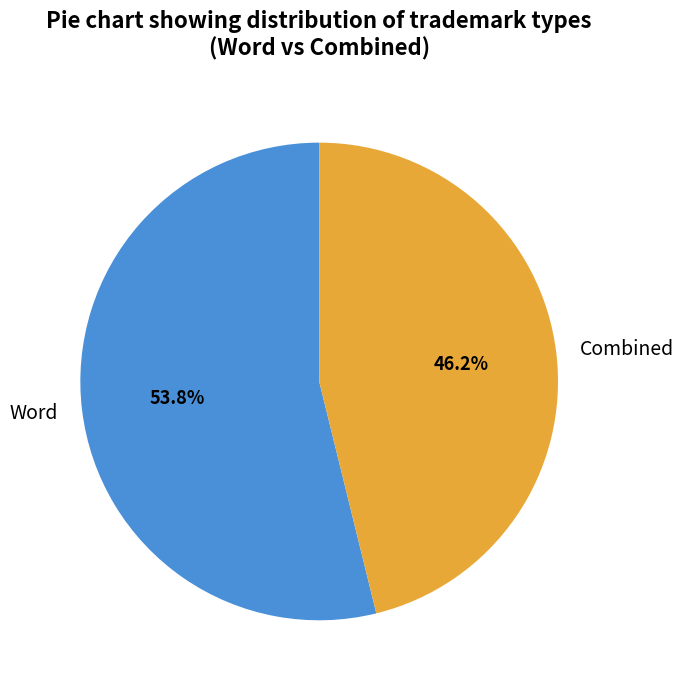

To the nearest percent, what is the combined percentage of Word and Combined?

100%